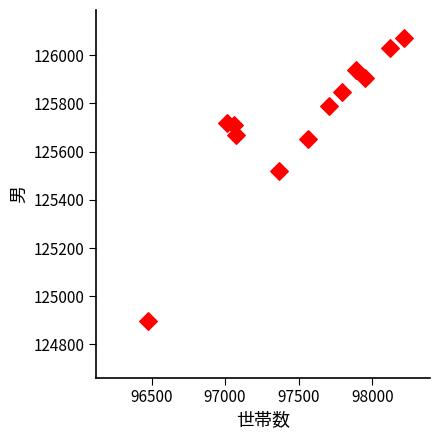

What is the range of Y values (max minus min)?

1173